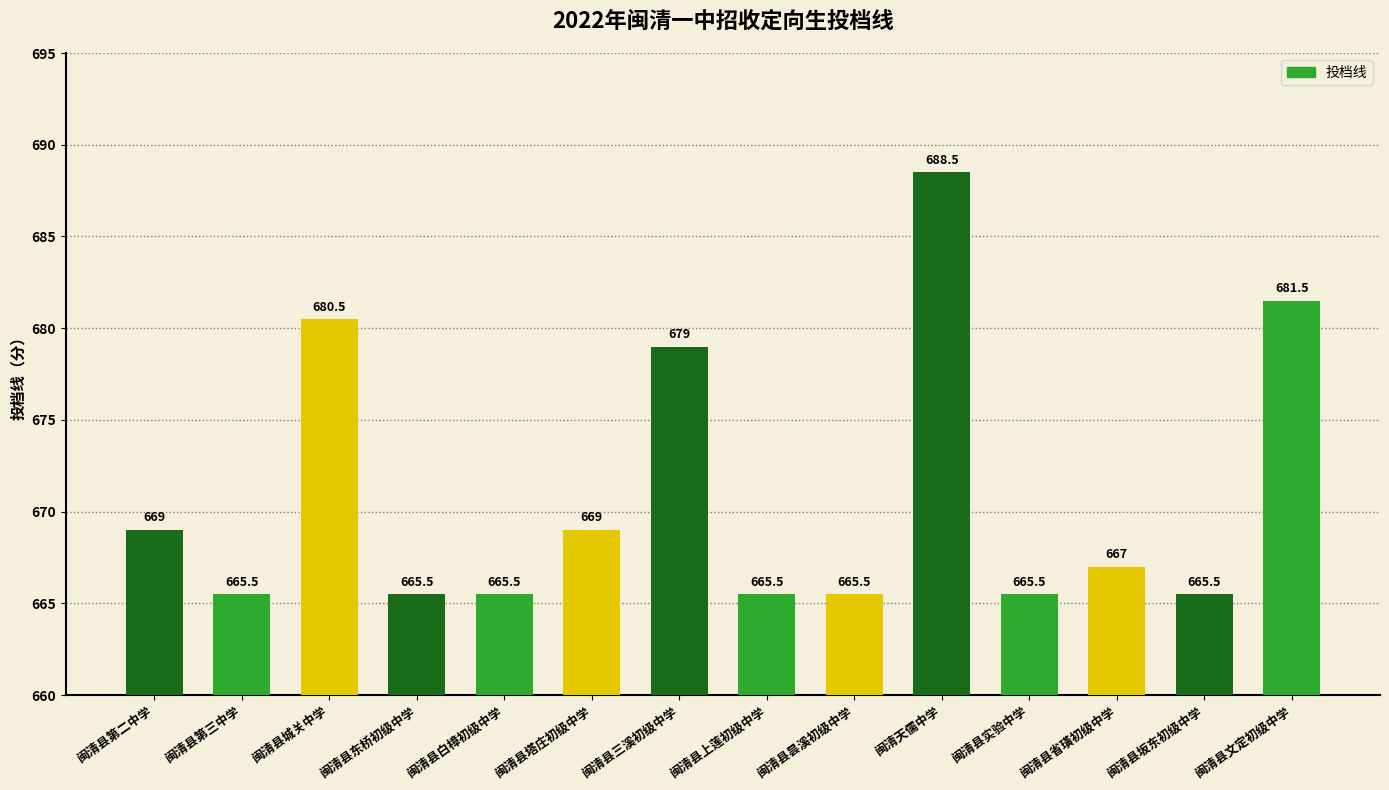

What is the label of the 9th bar from the left?

闽清县昙溪初级中学